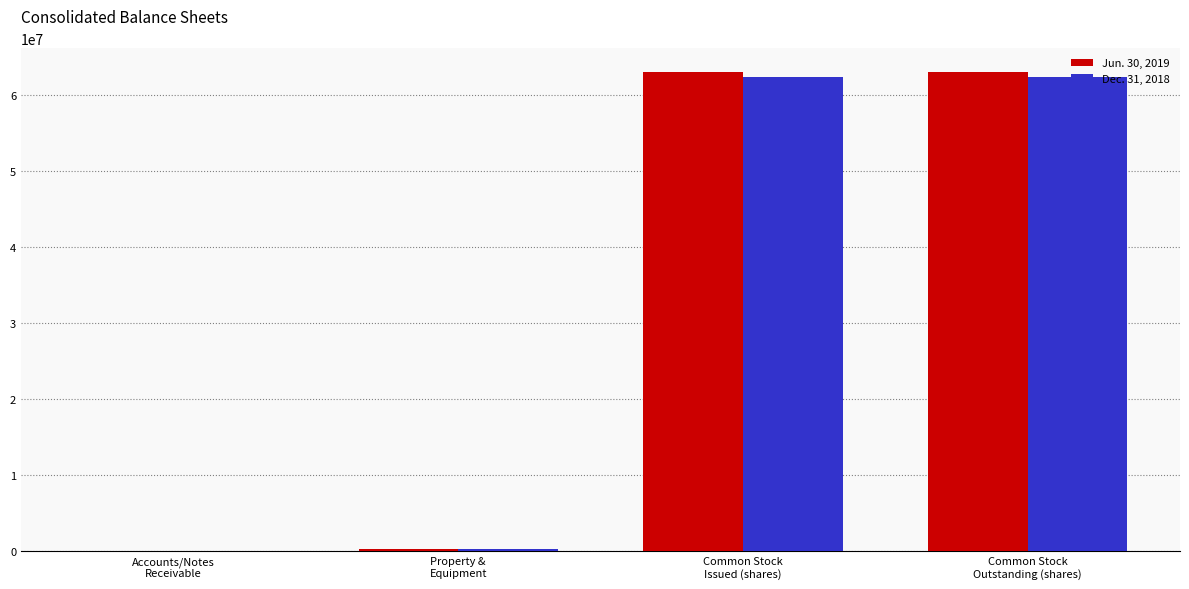

Reading right to left, what are all the values shown in this chart?

Jun. 30, 2019: 62964000	62964000	297297	21456
Dec. 31, 2018: 62294000	62294000	270105	19618